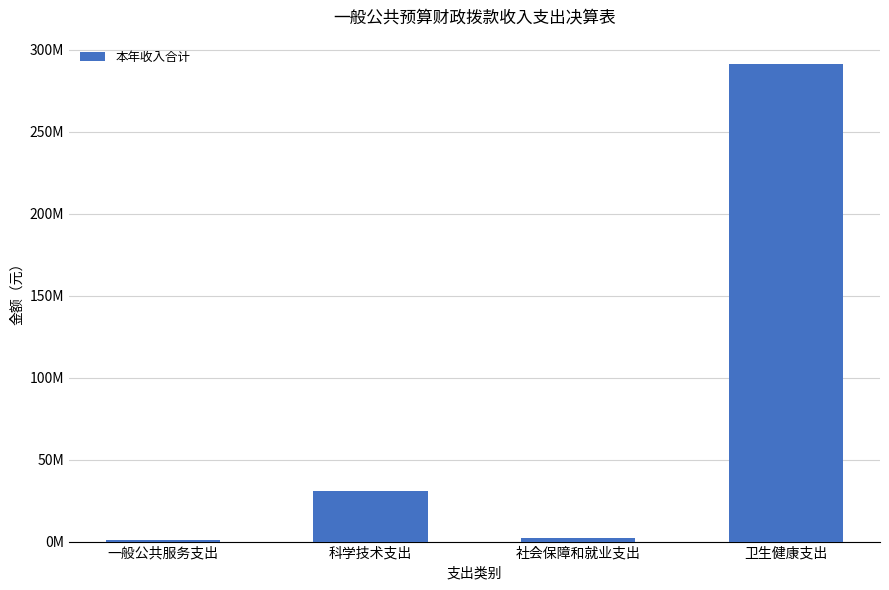

The value at 社会保障和就业支出 is 3610750.3. True or false?

False